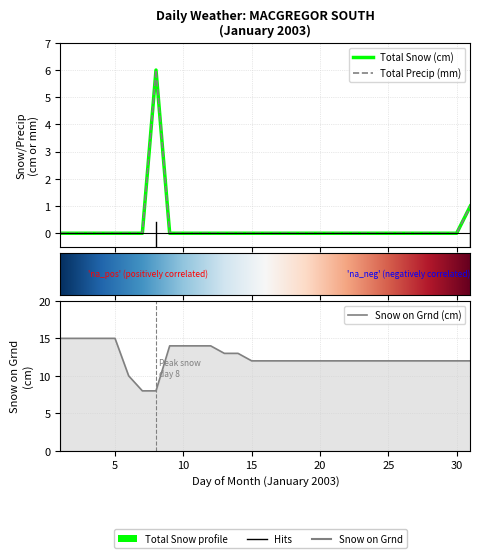

At which category is the sum across all series the highest?

2003-01-08